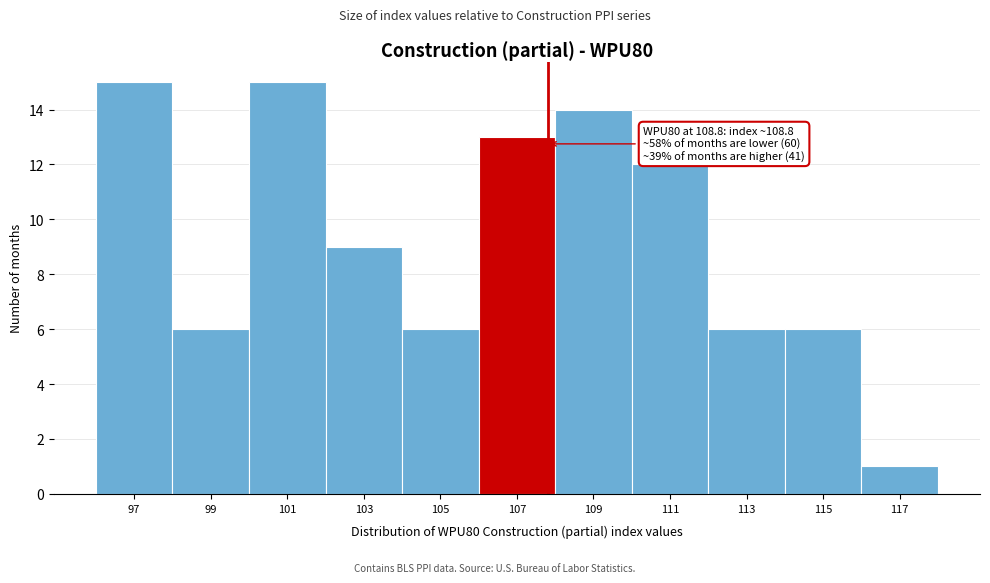

Reading left to right, what are all the values shown in this chart?

15	6	15	9	6	13	14	12	6	6	1